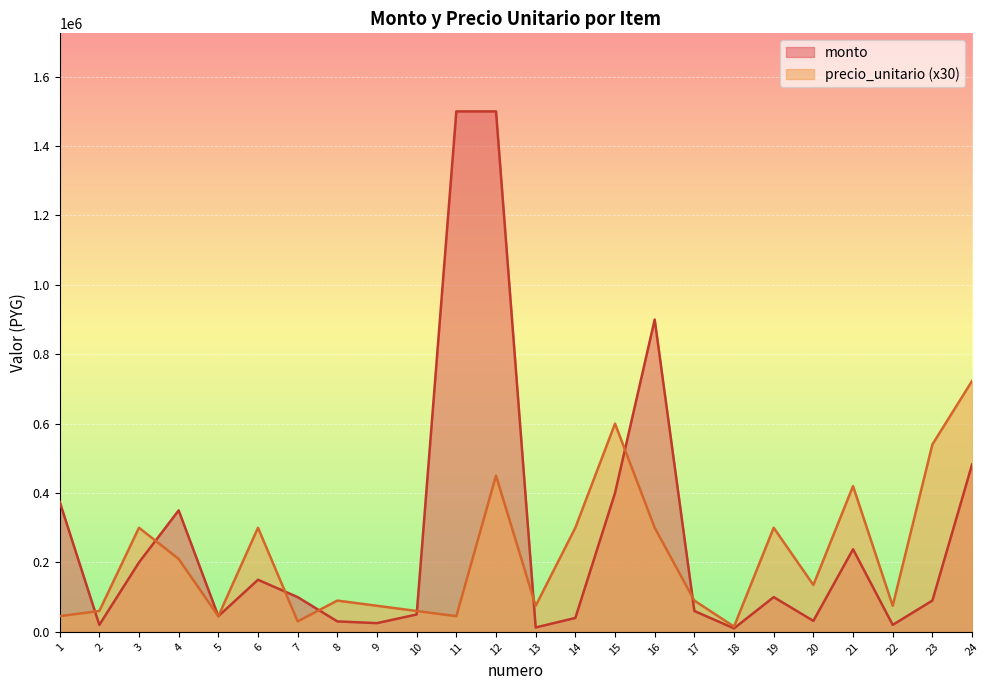

At which label does monto first exceed 100000?

1